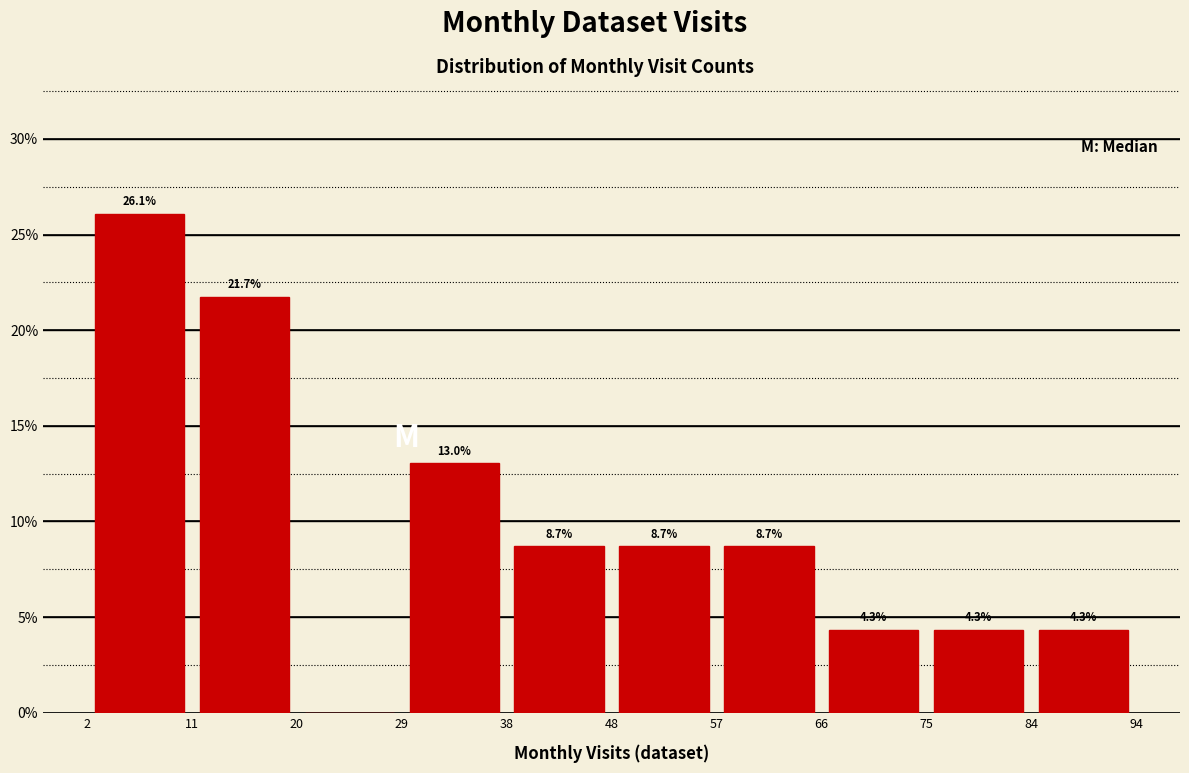

Over which range of the x-axis is the bar tallest?

2 to 11